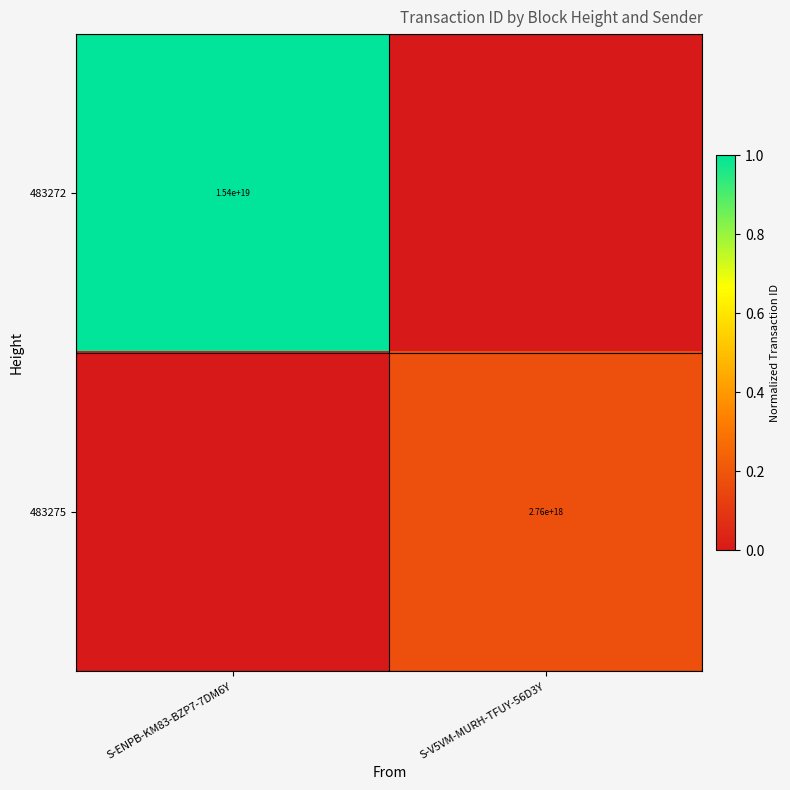

At which category does the chart reach its peak across all series?

S-ENPB-KM83-BZP7-7DM6Y